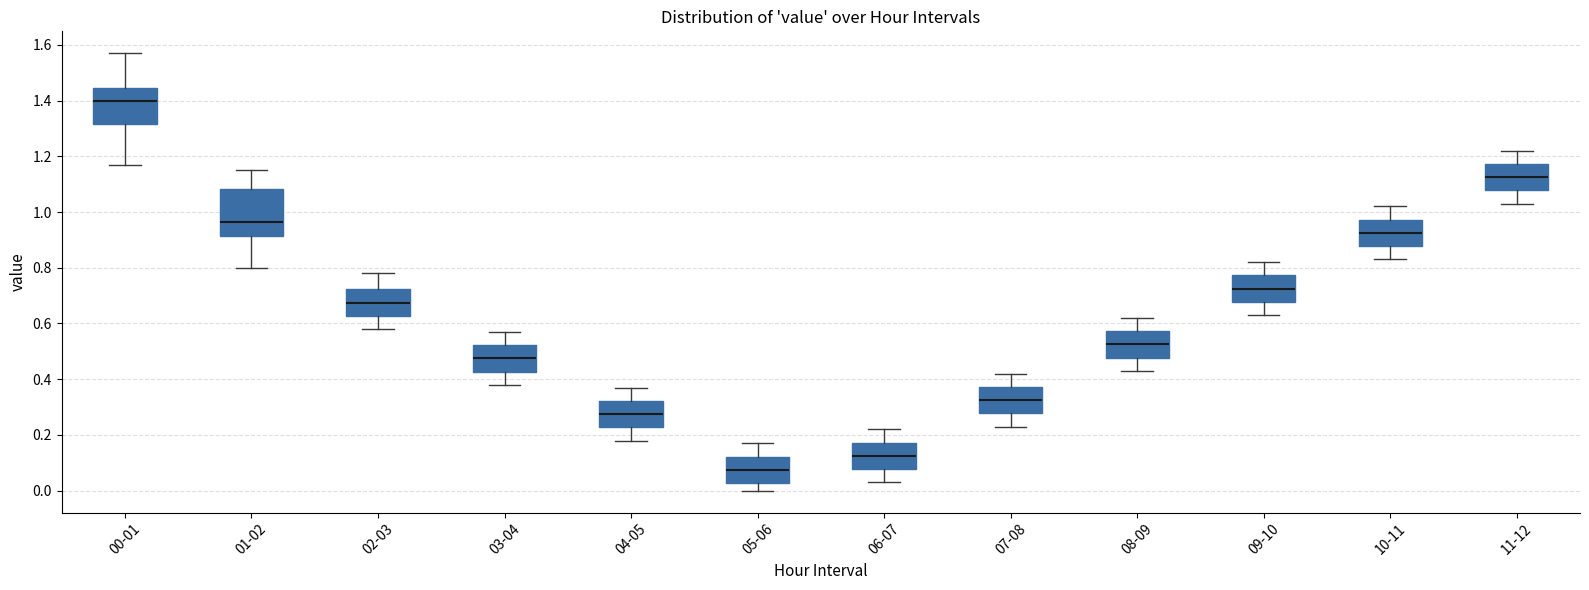

Reading left to right, transcribe this box plot: for each box, give where its median line is, the range the box spans, and where its two whiskers end, as read against the y-axis. The values are not printed on the chart, so give them approximately, as read against the axis.

00-01: median 1.40, box 1.32 to 1.44, whiskers 1.18 to 1.58
01-02: median 0.96, box 0.92 to 1.08, whiskers 0.80 to 1.16
02-03: median 0.68, box 0.62 to 0.72, whiskers 0.58 to 0.78
03-04: median 0.48, box 0.42 to 0.52, whiskers 0.38 to 0.58
04-05: median 0.28, box 0.22 to 0.32, whiskers 0.18 to 0.38
05-06: median 0.08, box 0.02 to 0.12, whiskers 0.00 to 0.18
06-07: median 0.12, box 0.08 to 0.18, whiskers 0.04 to 0.22
07-08: median 0.32, box 0.28 to 0.38, whiskers 0.24 to 0.42
08-09: median 0.52, box 0.48 to 0.58, whiskers 0.44 to 0.62
09-10: median 0.72, box 0.68 to 0.78, whiskers 0.64 to 0.82
10-11: median 0.92, box 0.88 to 0.98, whiskers 0.84 to 1.02
11-12: median 1.12, box 1.08 to 1.18, whiskers 1.04 to 1.22